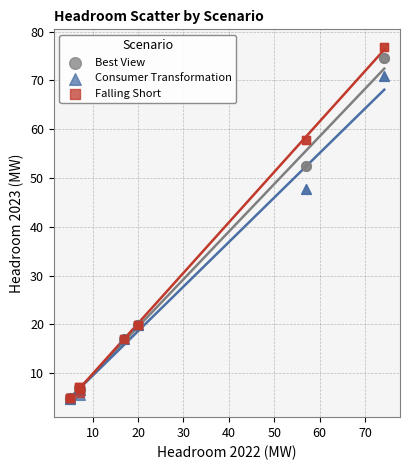

Which series contains the highest Y value?

Falling Short